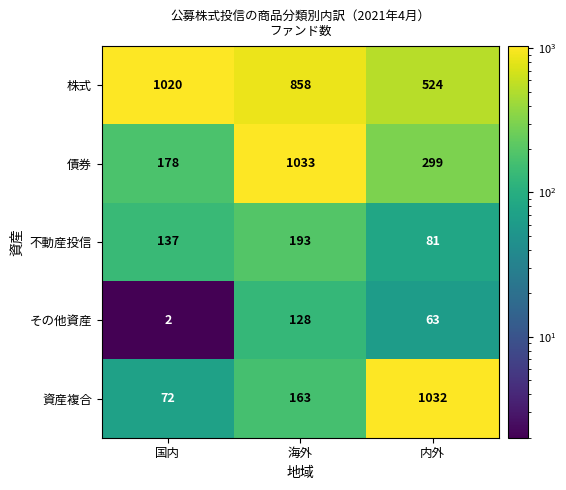

How many categories are shown in the chart?

3